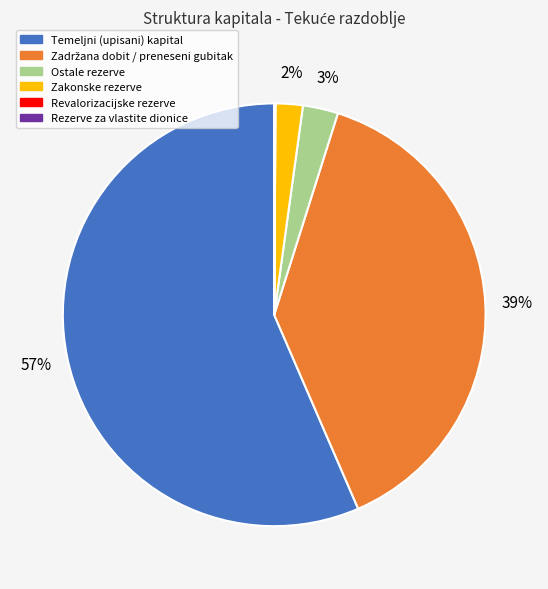

To the nearest percent, what percentage of the pie is Zakonske rezerve?

2%